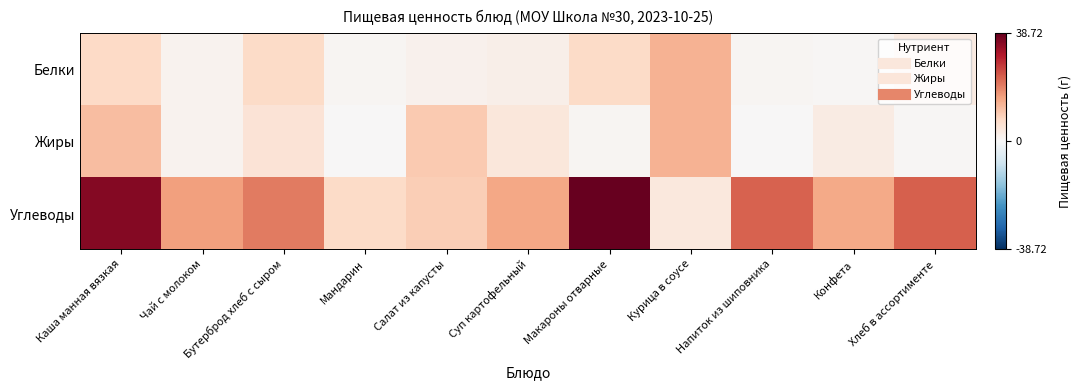

Which has a higher value, Салат из капусты or Мандарин?

Салат из капусты